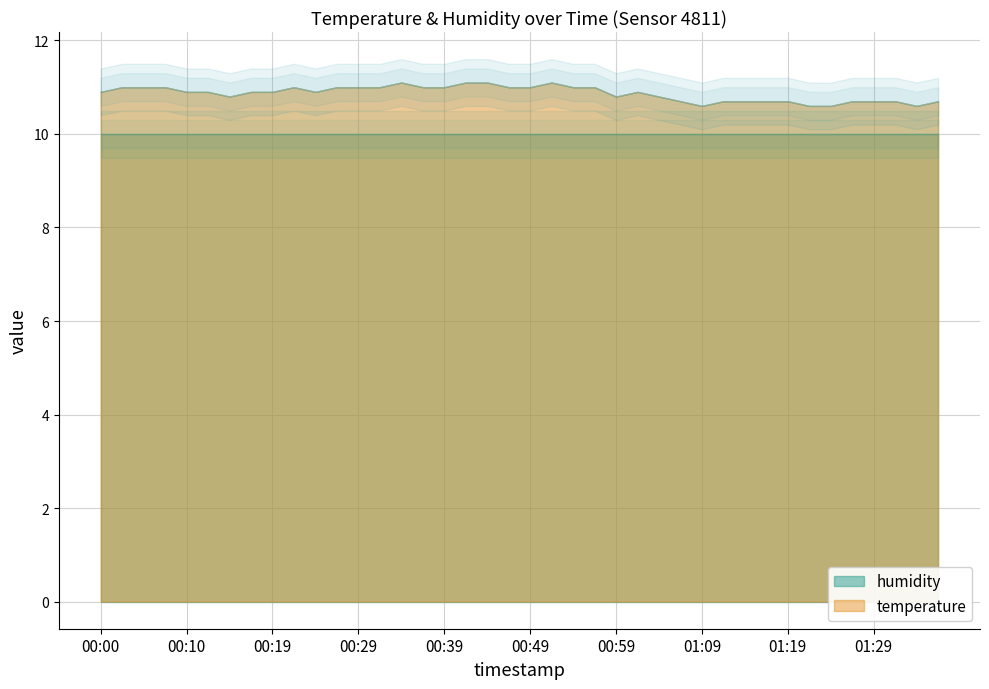

What is the label of the 27th point from the left?

01:04